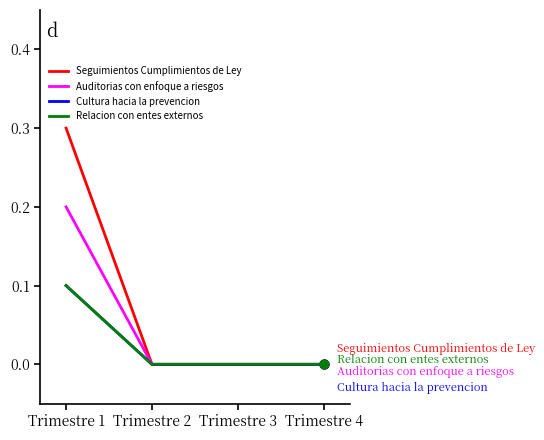

At how many categories does at least one series exceed 0?

1